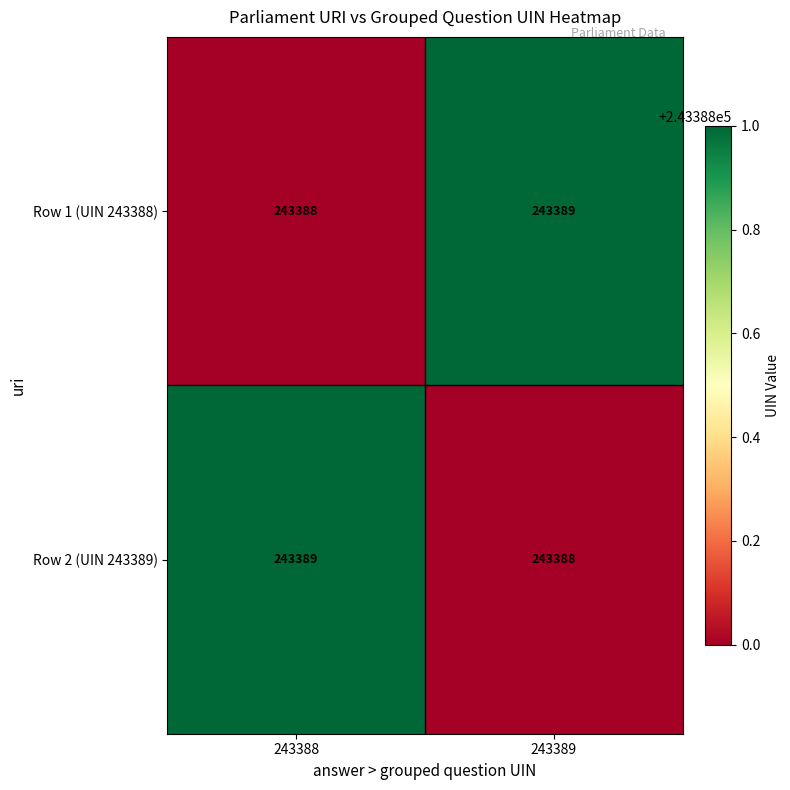

Reading left to right, list all the values displayed in this chart.

Row 1 (UIN 243388): 243388	243389
Row 2 (UIN 243389): 243389	243388